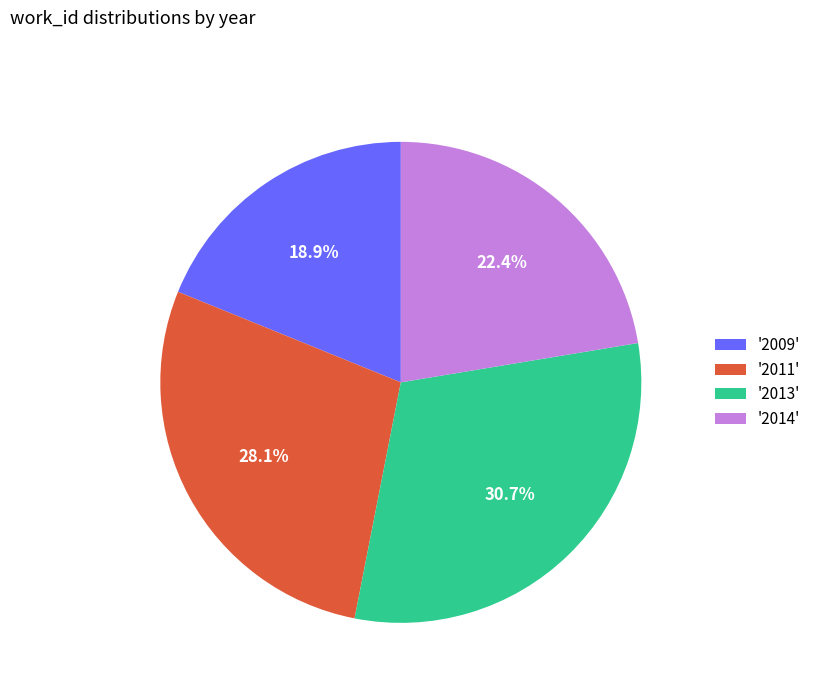

Which has a higher value, '2014' or '2013'?

'2013'